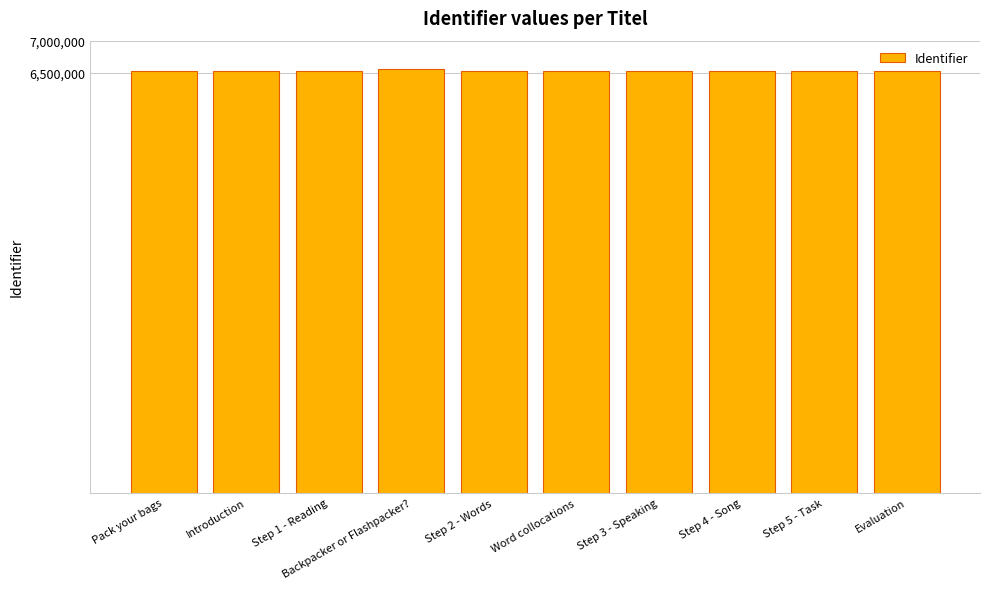

What is the difference between the values at Backpacker or Flashpacker? and Step 2 - Words?

20337